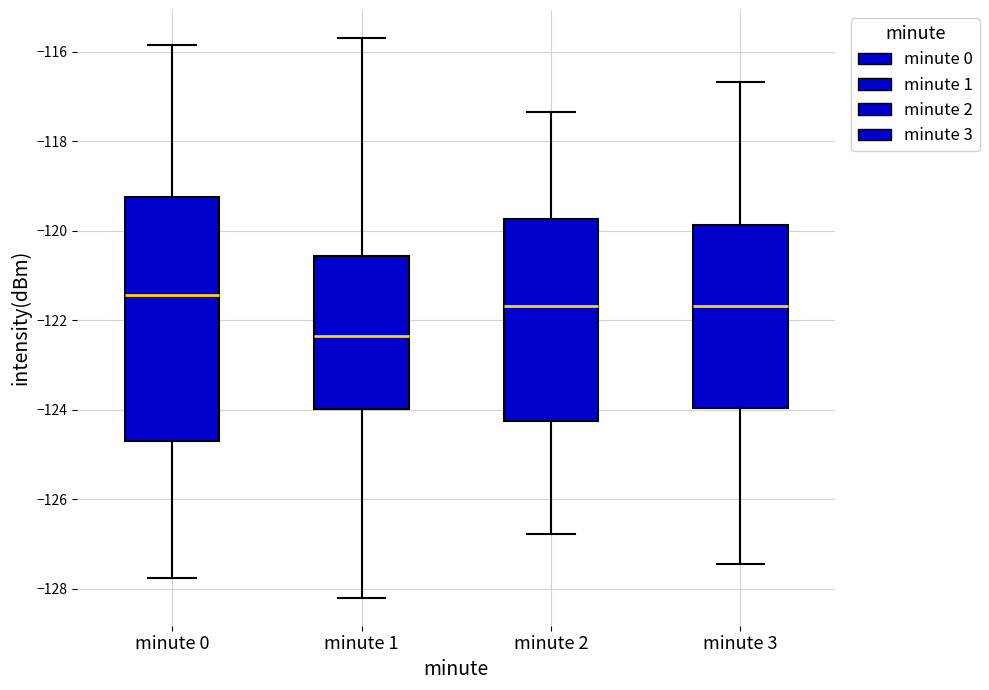

Which box's median line is the highest?

minute 0